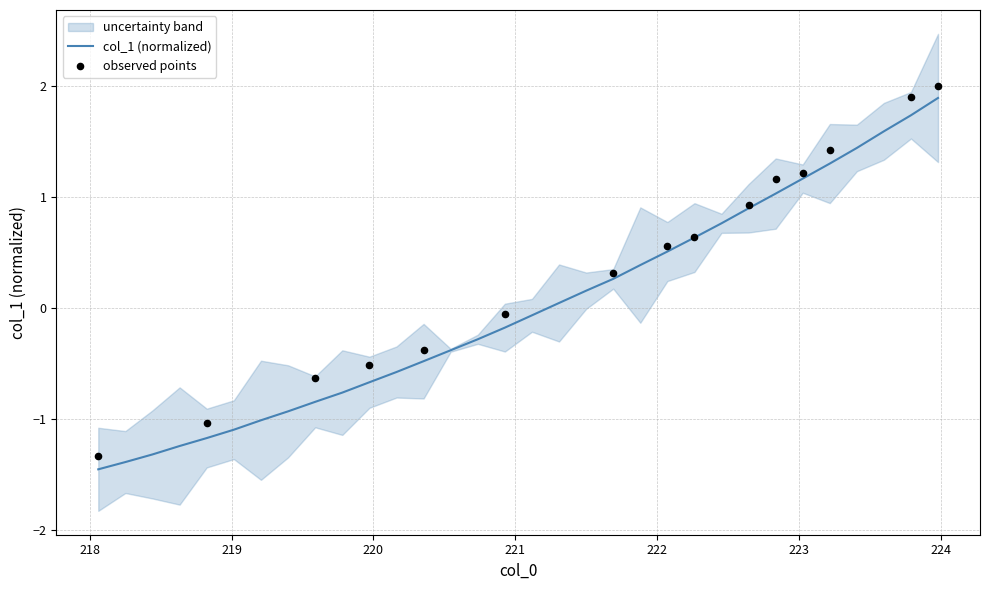

What is the minimum value for col_1 (normalized)?

-1.5